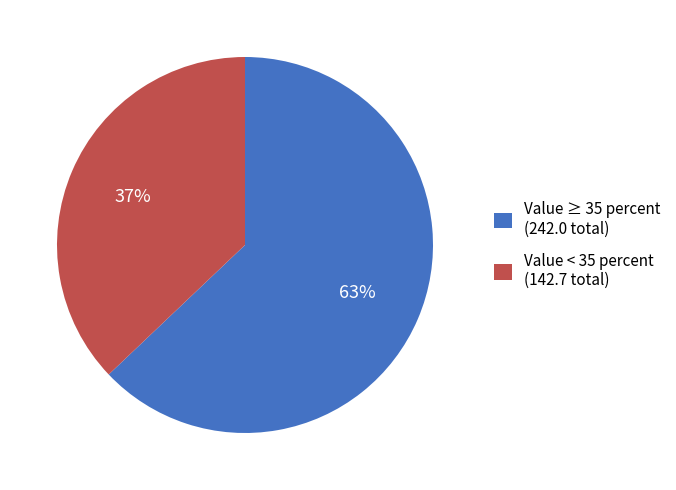

Rank the categories by value from lowest to highest.

Value < 35 percent (142.7 total), Value ≥ 35 percent (242.0 total)